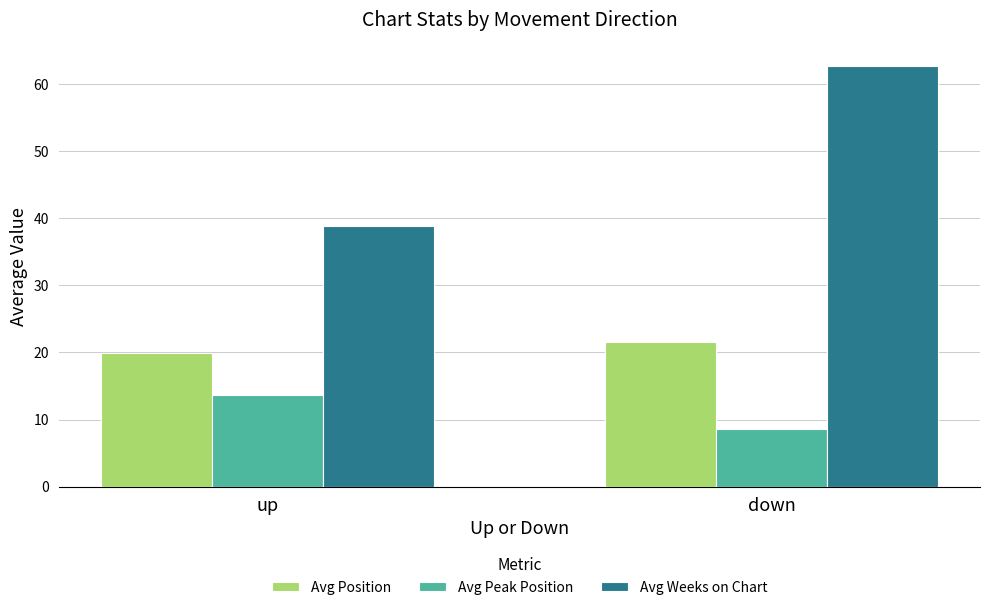

Which category has the highest value across all series?

down